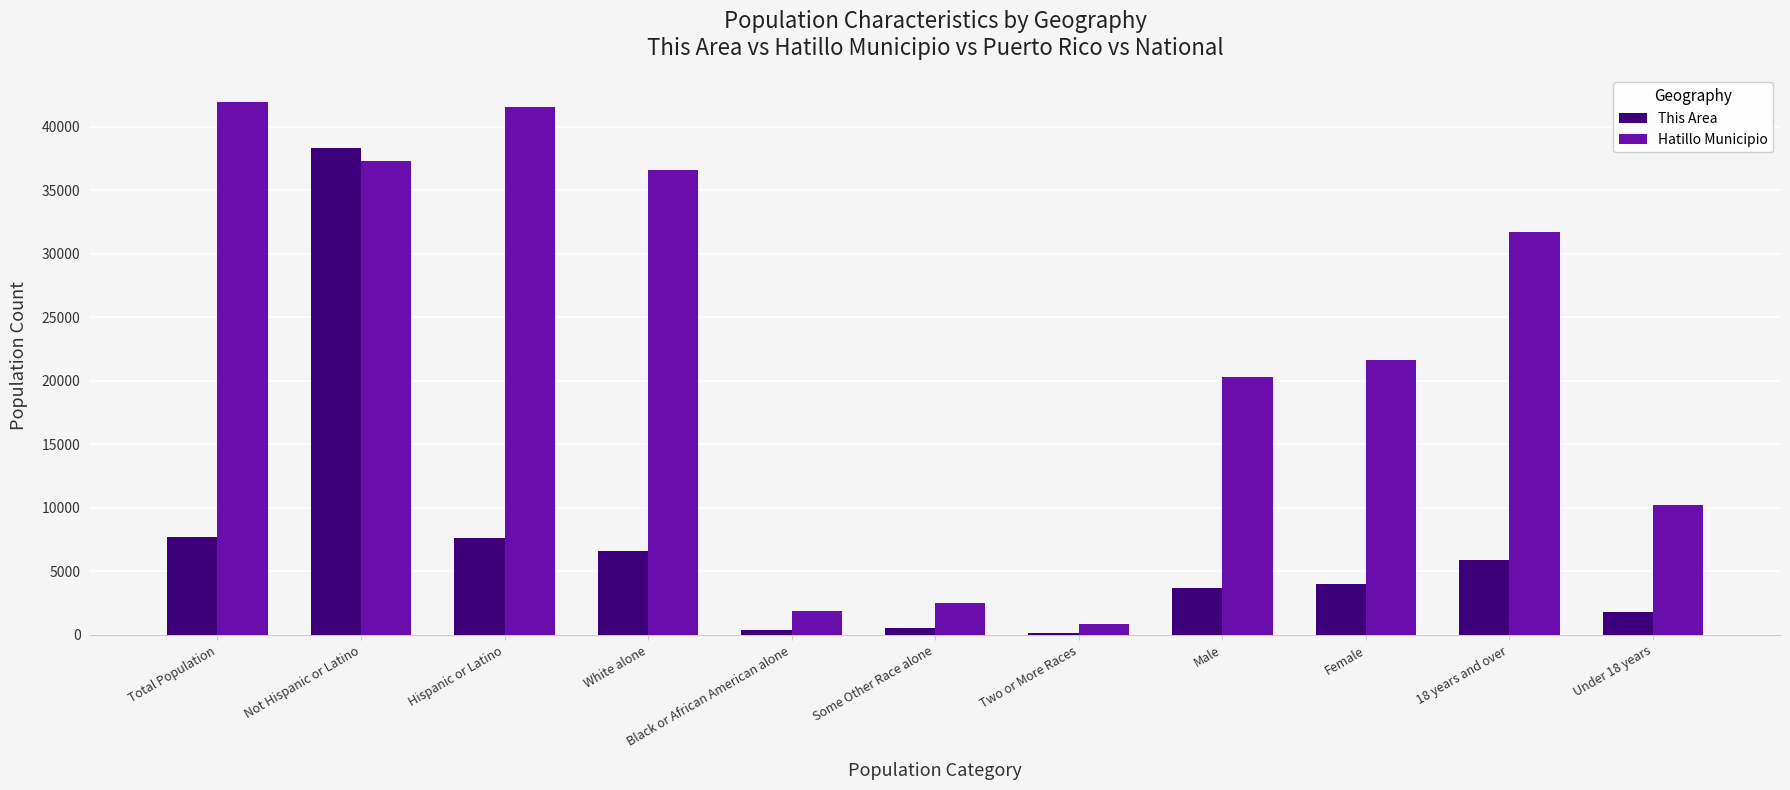

How many data points in Hatillo Municipio are less than 21657?

5